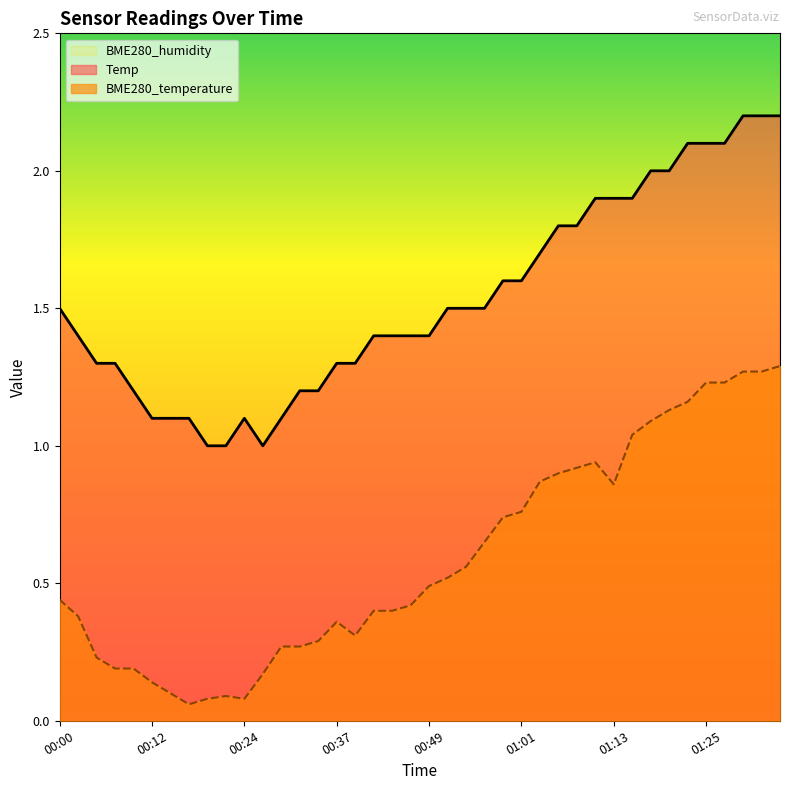

How many lines are shown in the chart?

3